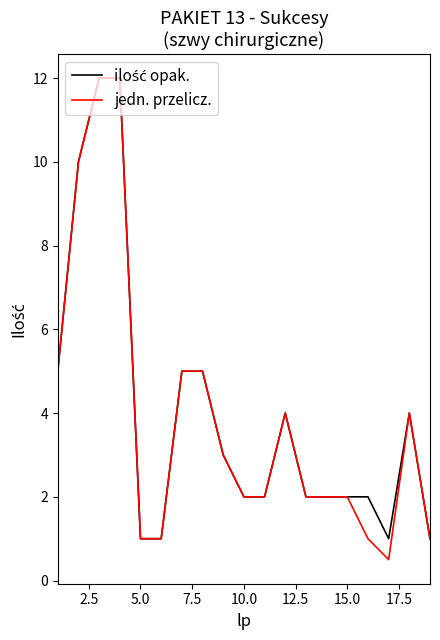

Which series has the largest range (max minus min)?

jedn. przelicz.